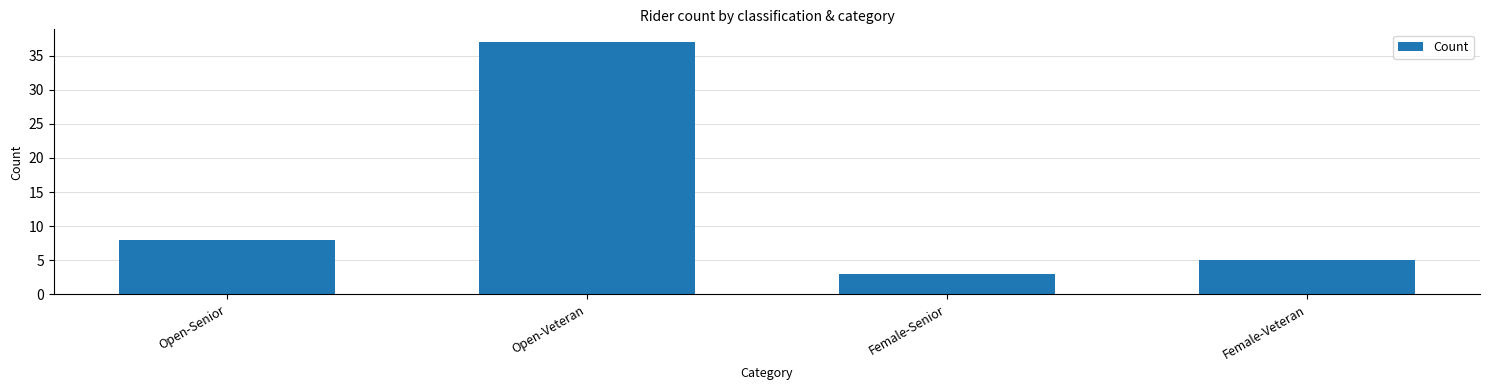

Reading right to left, transcribe all the data shown in this chart.

Female-Veteran=5	Female-Senior=3	Open-Veteran=37	Open-Senior=8